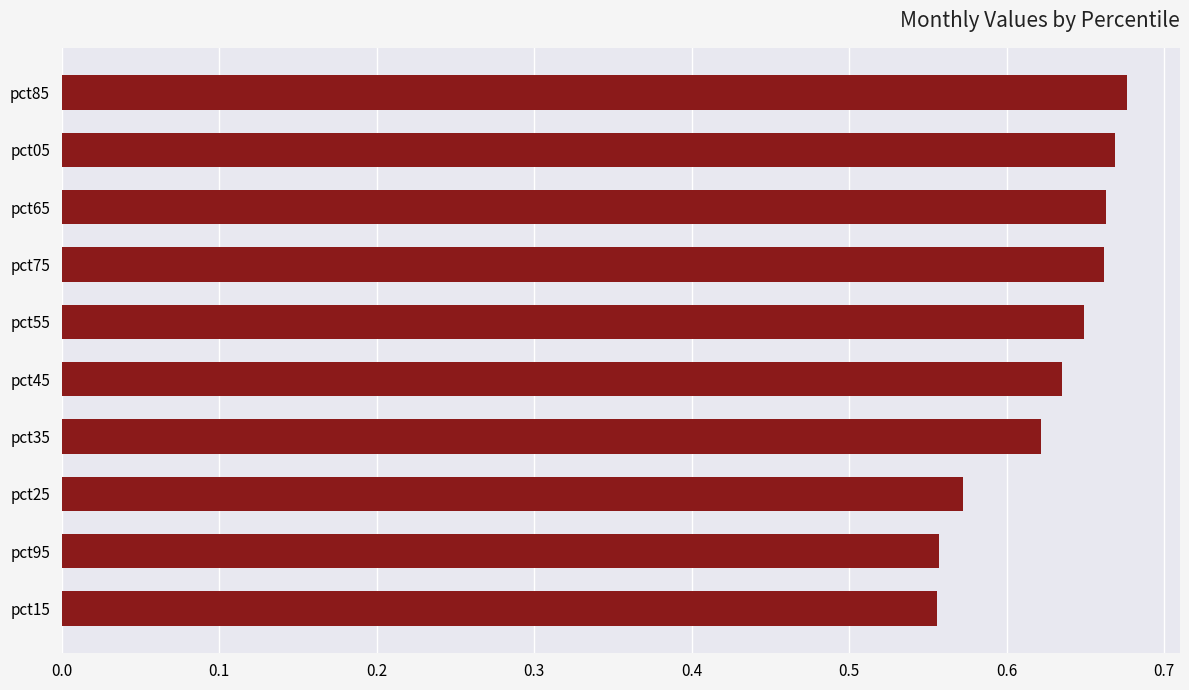

Which has a higher value, pct35 or pct65?

pct65